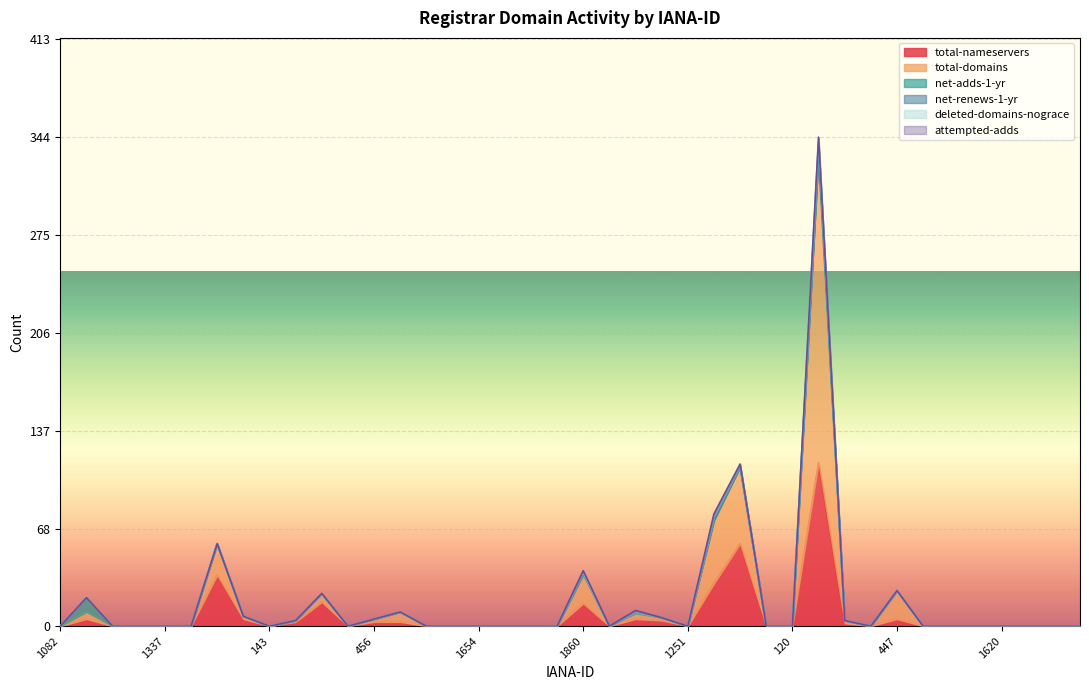

What is the highest value of the net-adds-1-yr series?

10